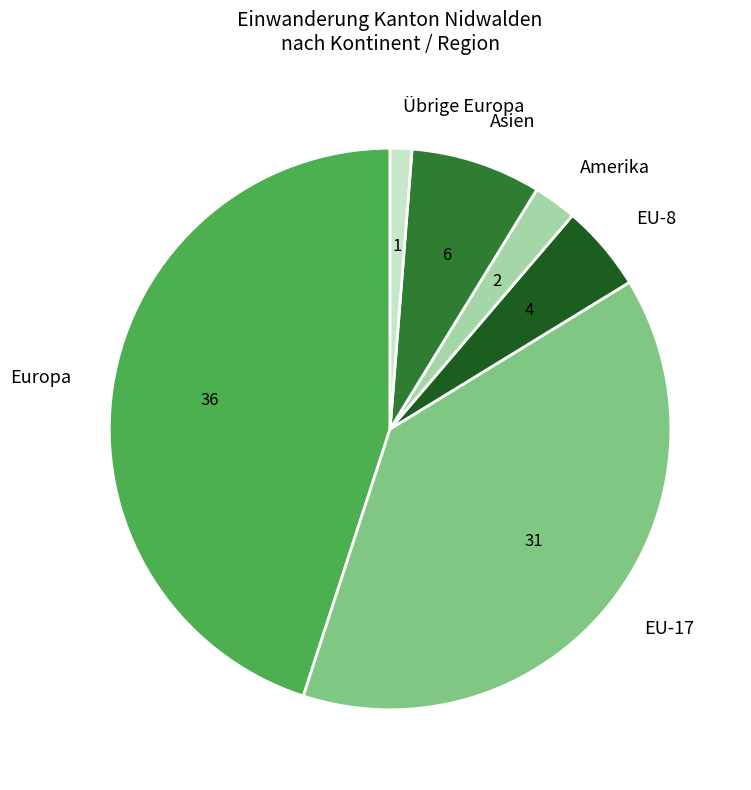

Is there a majority slice in this chart?

No